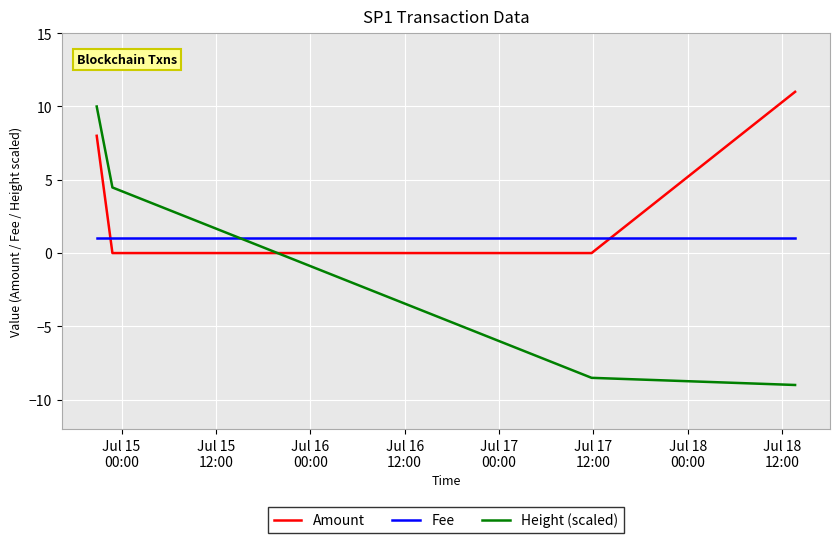

What is the difference between the maximum and second lowest values in the Amount series?

11.0